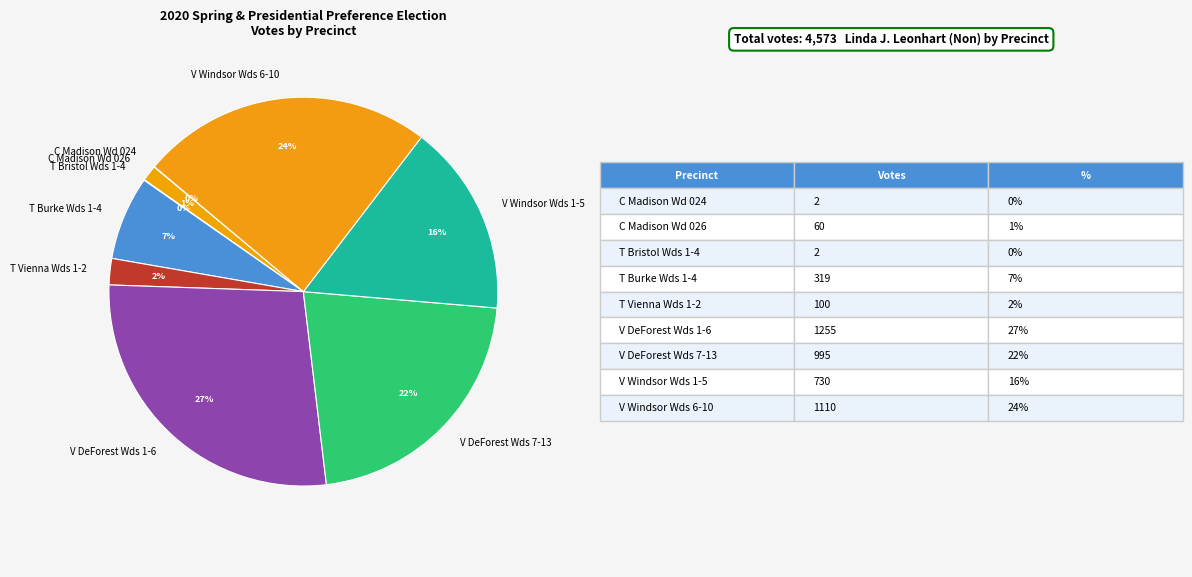

Approximately how many times larger is the value at V Windsor Wds 6-10 compared to V Windsor Wds 1-5?

1.5